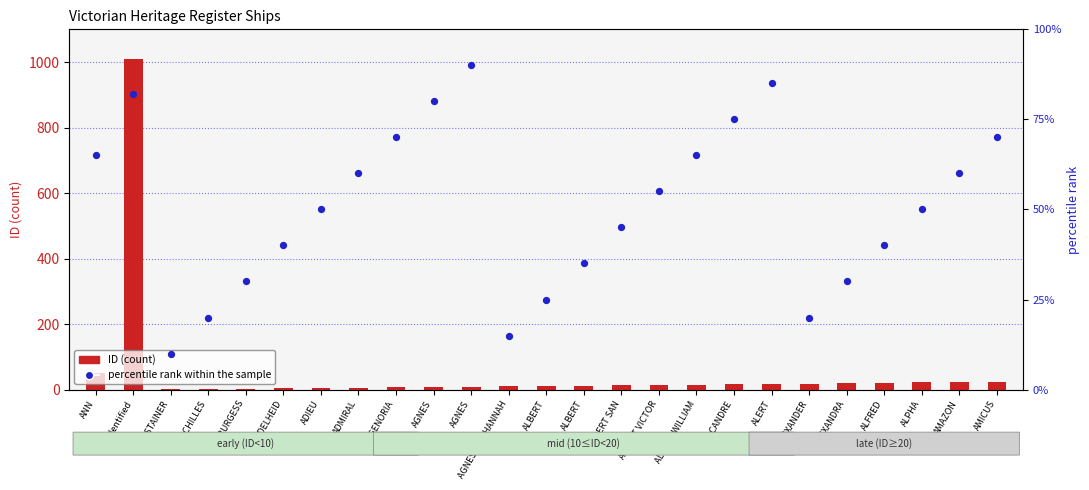

What are all the series names shown in the legend?

ID (count), percentile rank within the sample